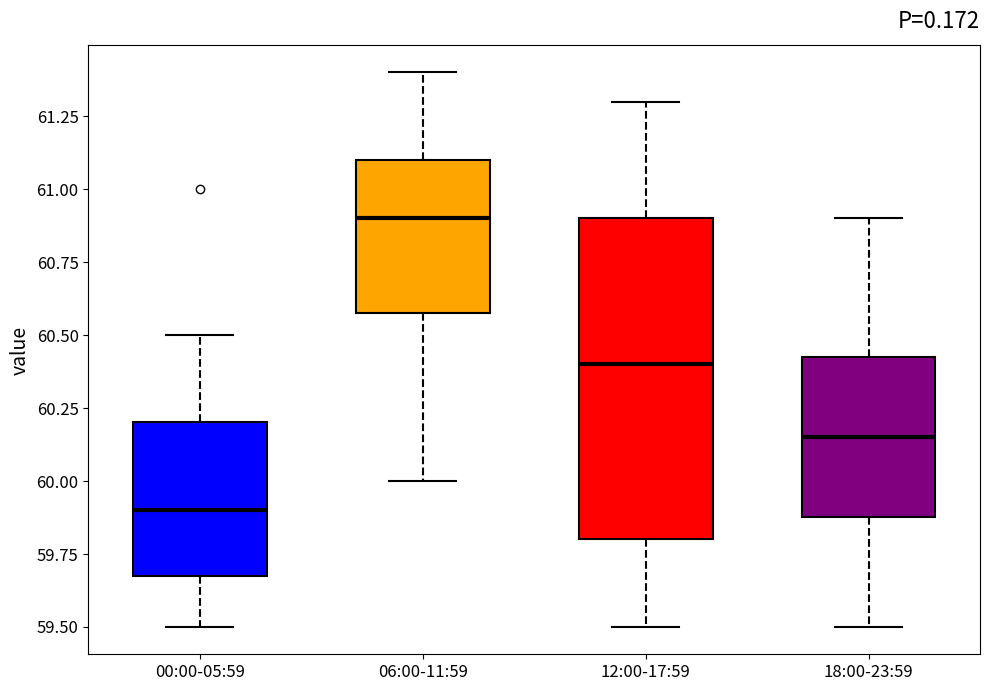

Which box is the tallest, from its lower edge to its upper edge?

12:00-17:59